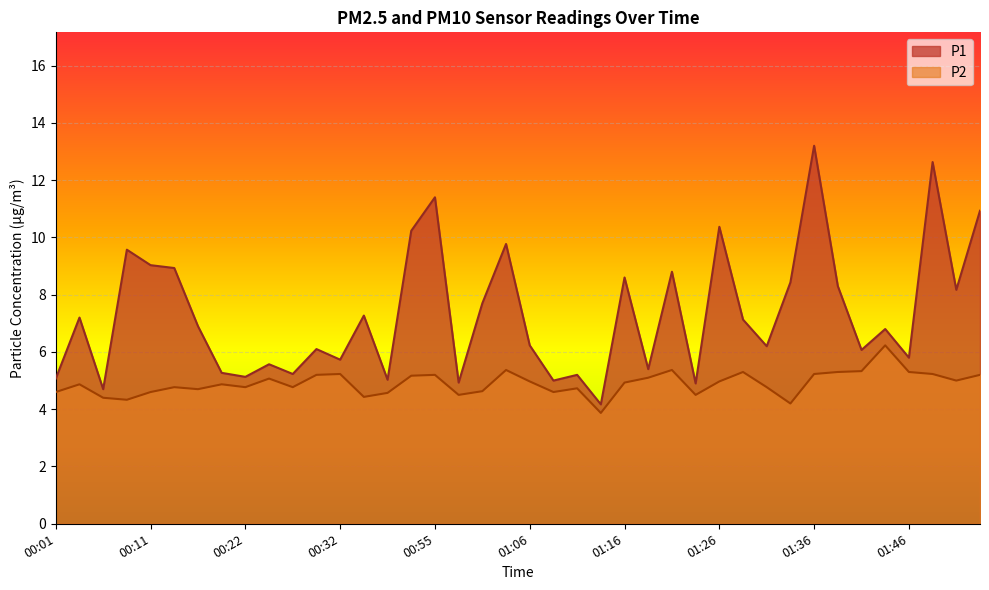

Rank the series by their average value, from lowest to highest.

P2, P1